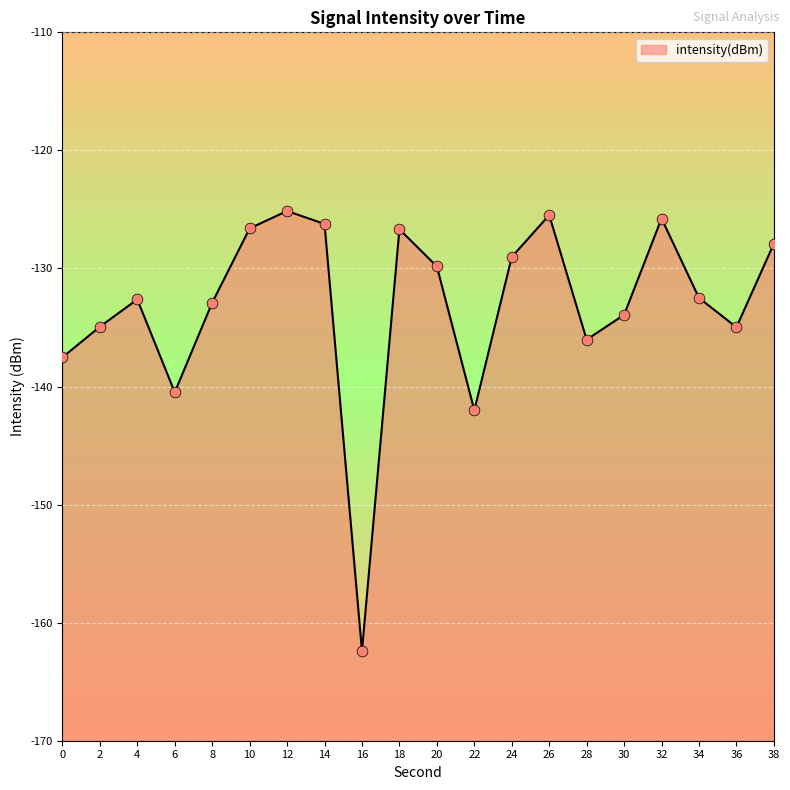

Between 16 and 28, which is larger?

28